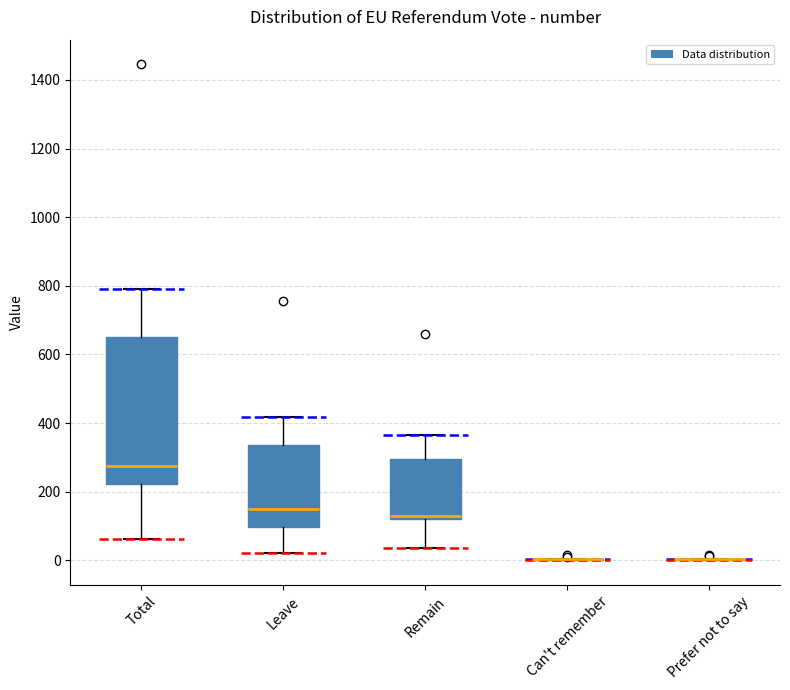

Where is the upper edge of the box for Total on the y-axis? The values are not printed on the chart, so give them approximately, as read against the axis.

660